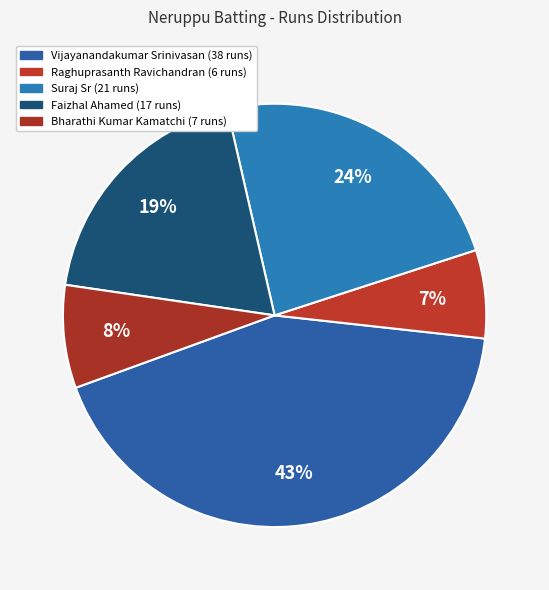

How many segments does this pie chart have?

5